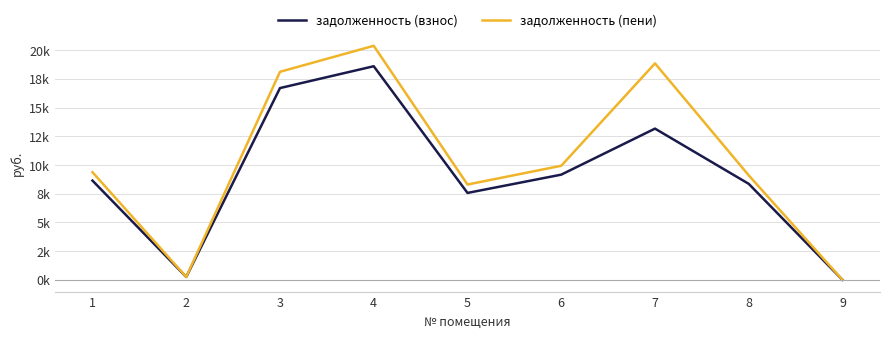

Which series has the largest range (max minus min)?

задолженность (пени)